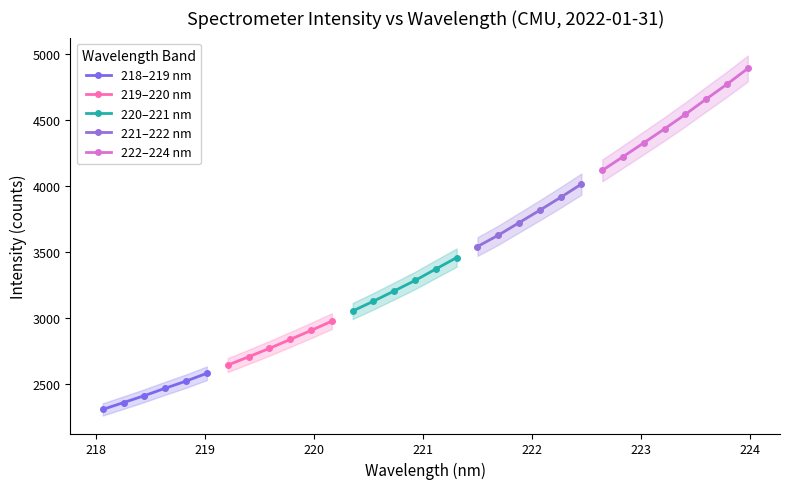

How many data points in 218–219 nm are above 2467?

3